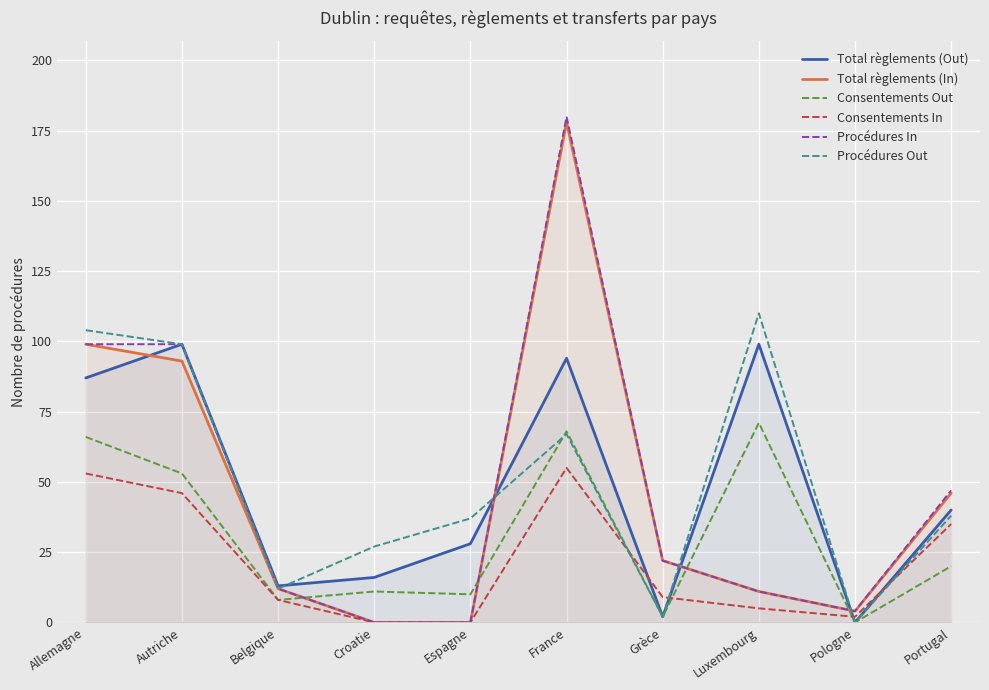

Where is the first local minimum for Procédures Out?

Belgique